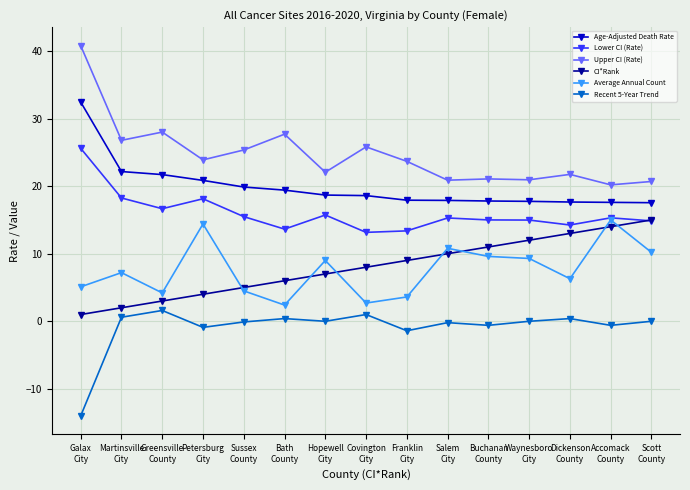

True or false: Upper CI (Rate) and CI*Rank intersect in this chart.

False